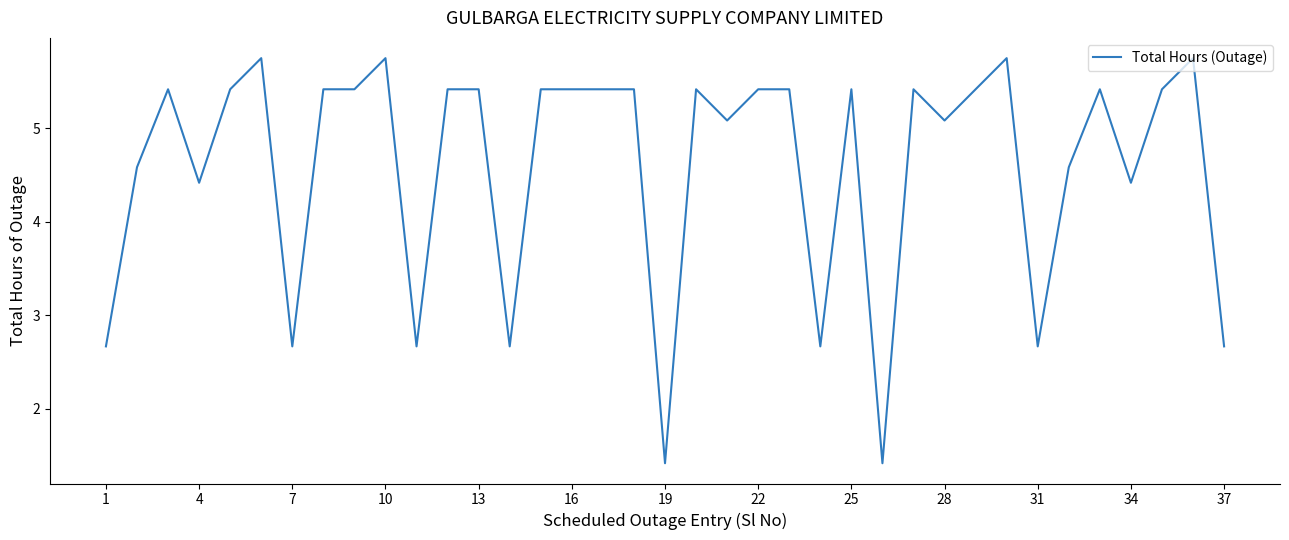

What is the difference between the maximum and minimum values?

4.3